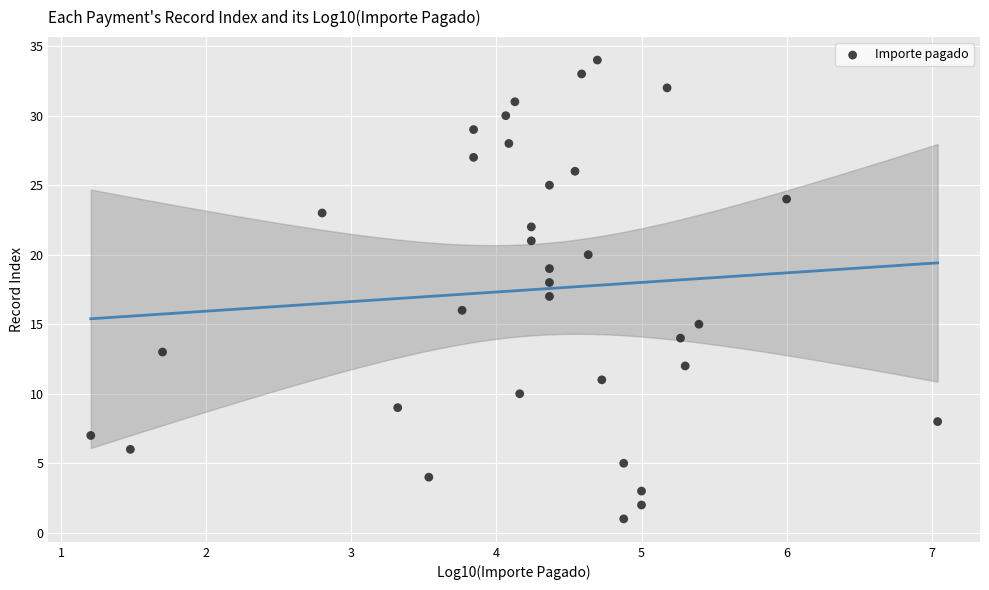

What is the range of Y values (max minus min)?

33